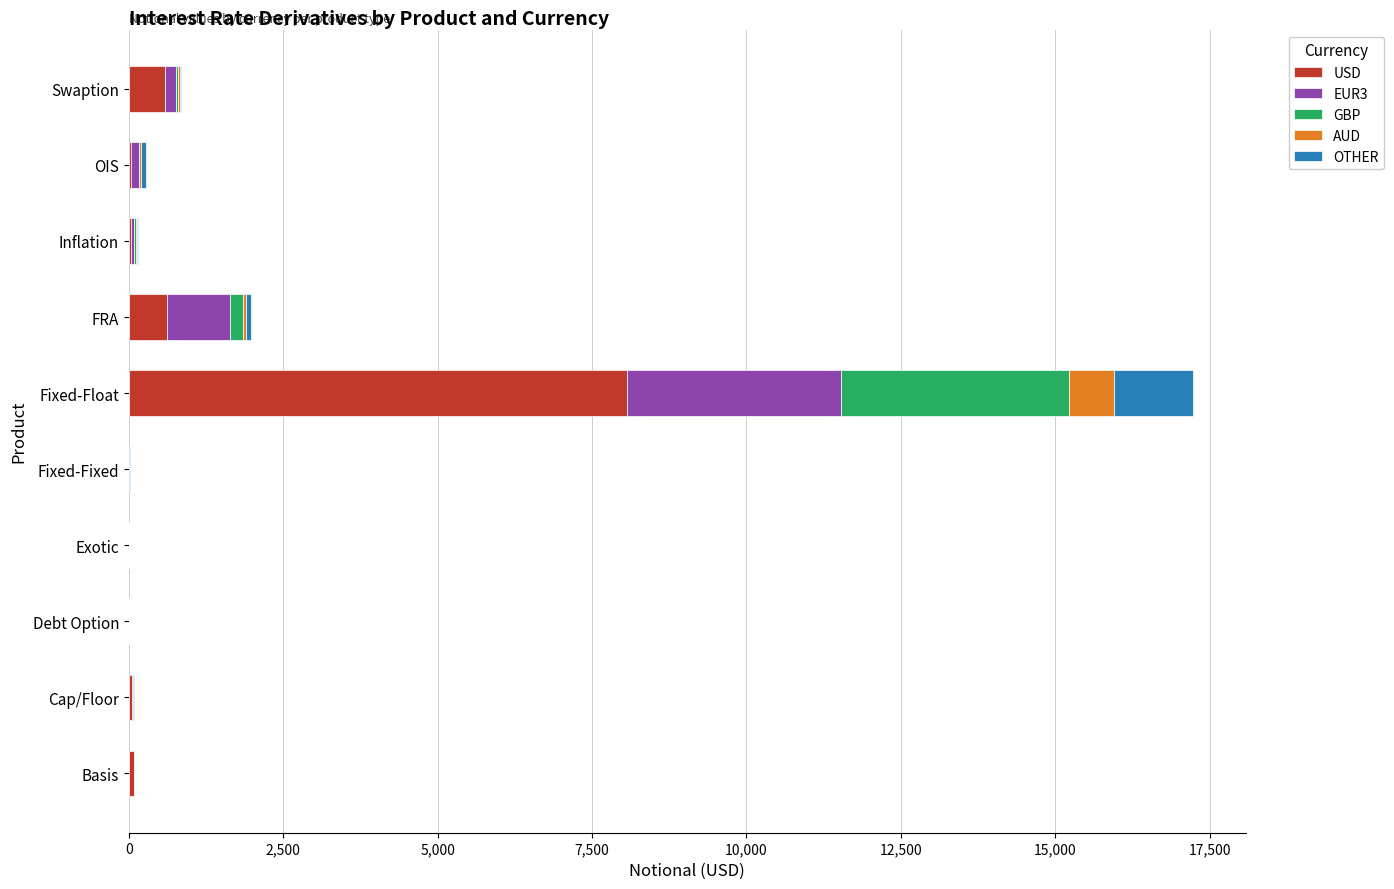

How many data points does each series have?

10